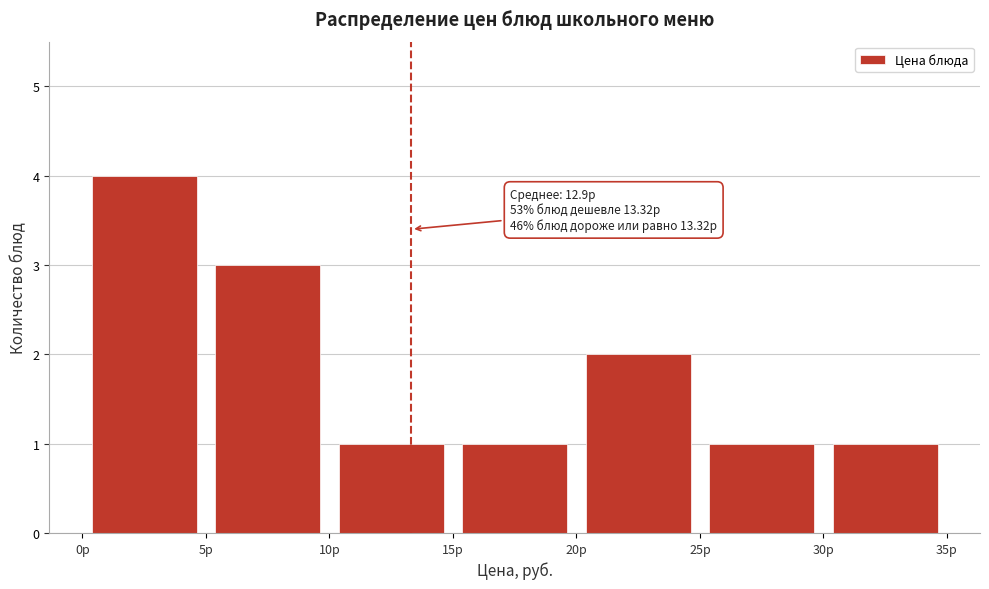

Over which range of the x-axis is the bar tallest?

0 to 5